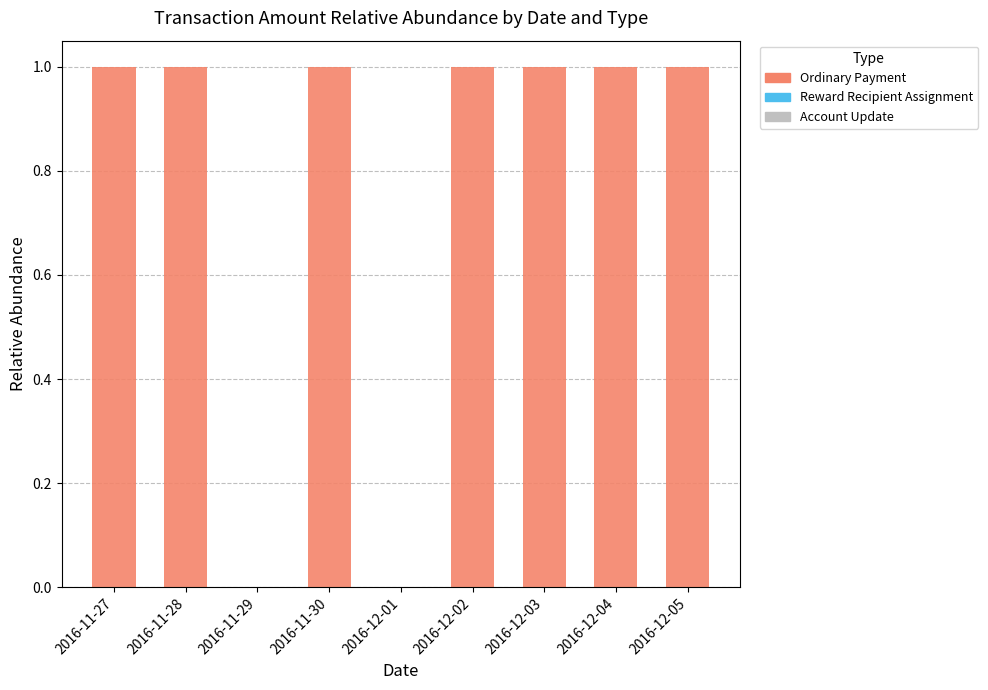

The chart shows a value of 1 at 2016-12-04. True or false?

True